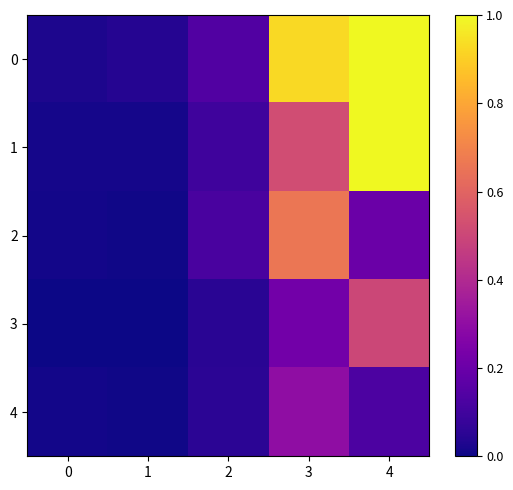

What is the total value across all series at 3?

2.6